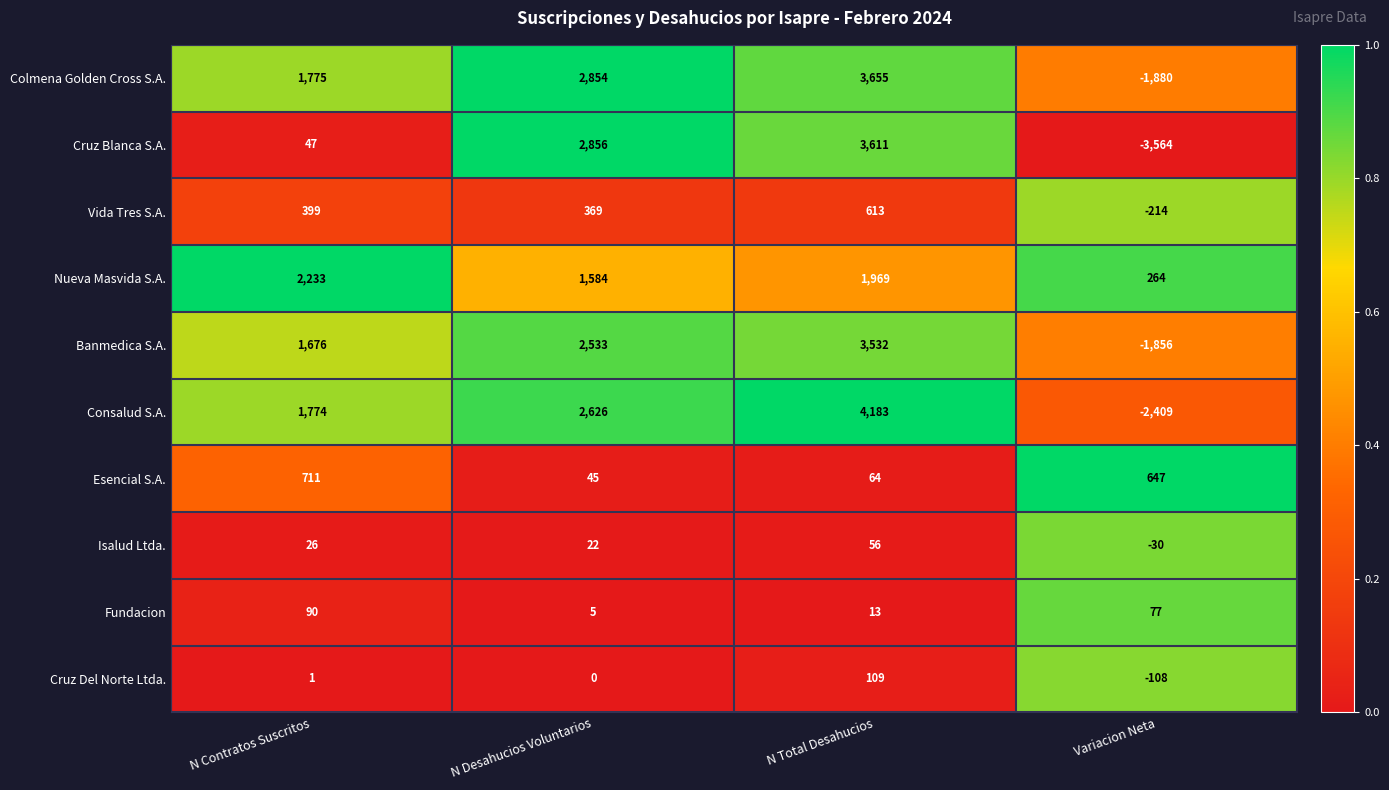

What is the sum of the Consalud S.A. values at N Desahucios Voluntarios and N Contratos Suscritos?

4400